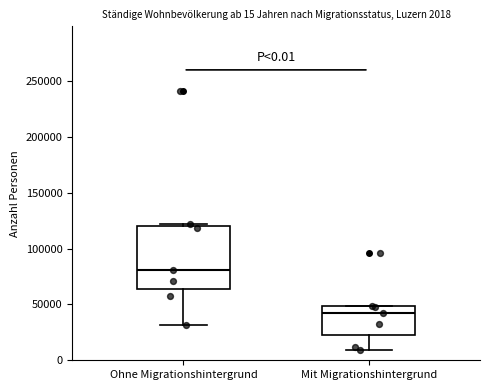

Which box's median line is the highest?

Ohne Migrationshintergrund